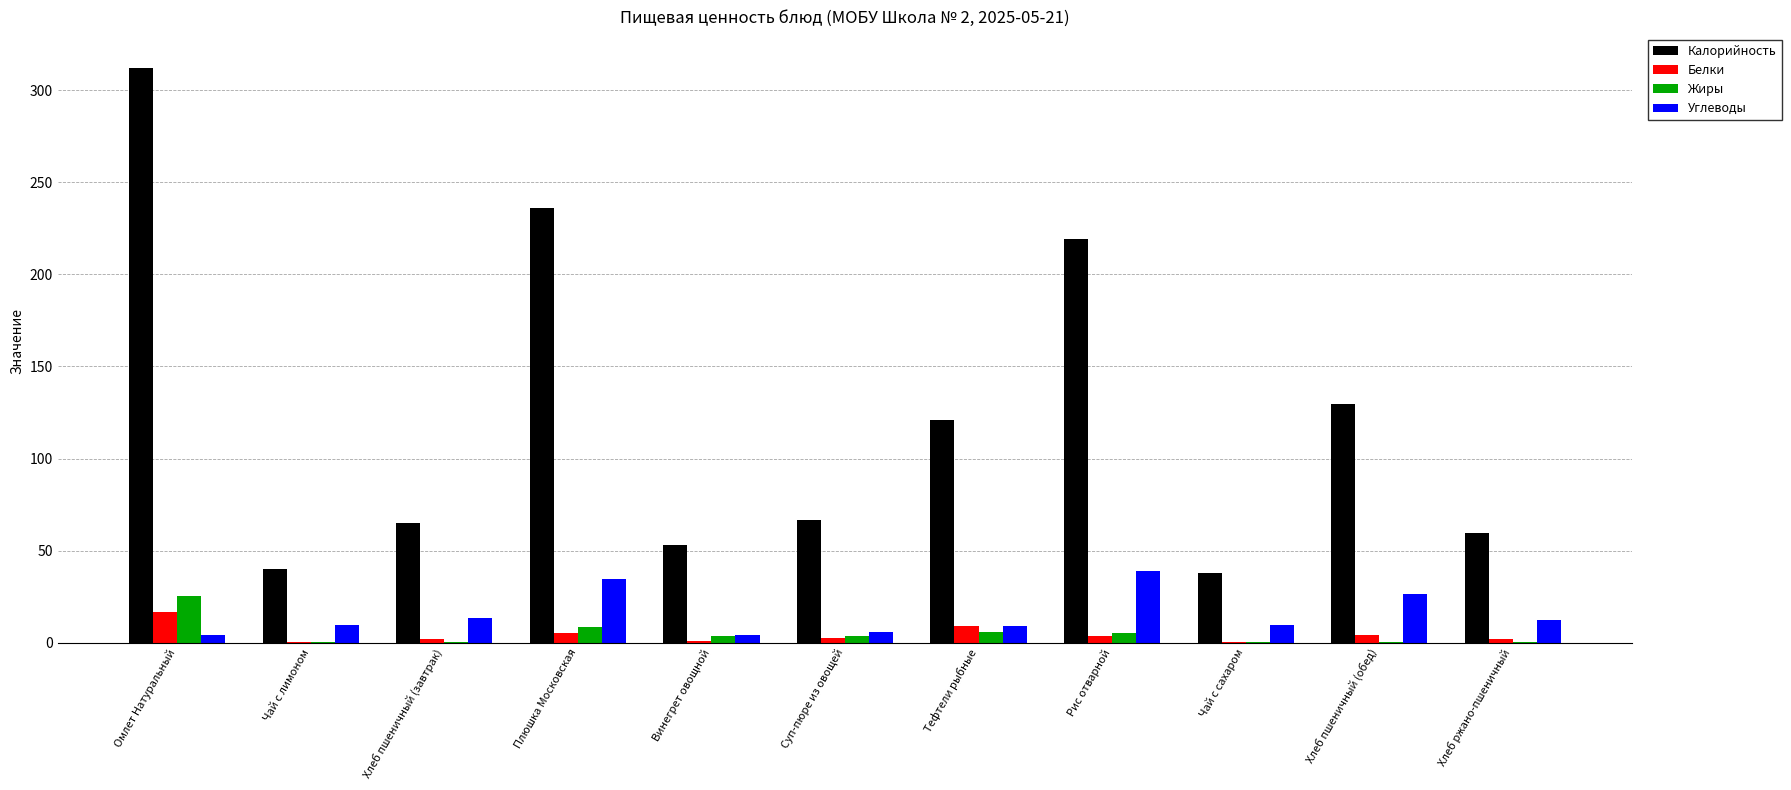

The Калорийность series shows 186.5 at Хлеб пшеничный (обед). True or false?

False